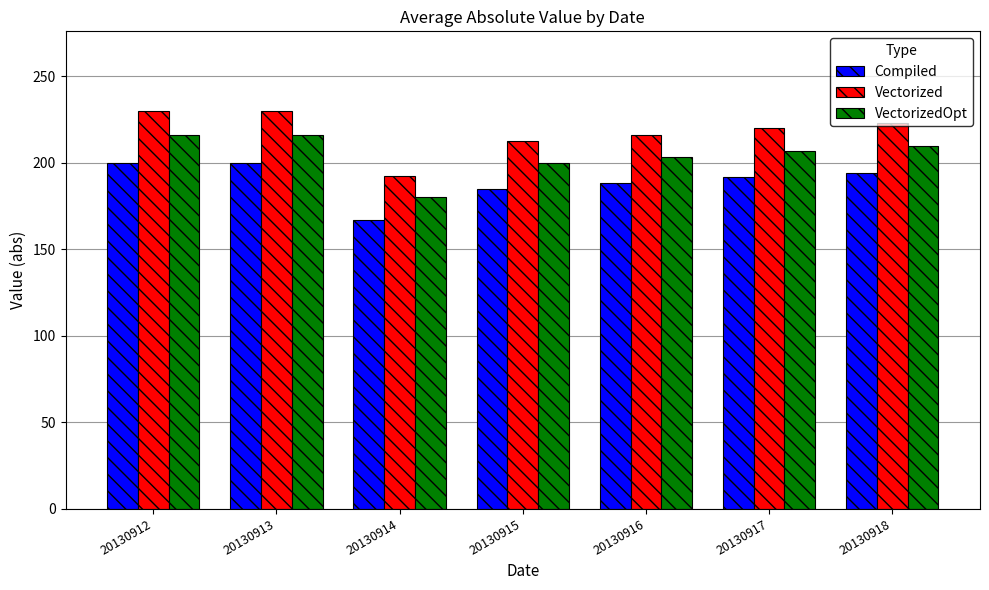

What is the difference between the highest and lowest values at 20130916?

28.2